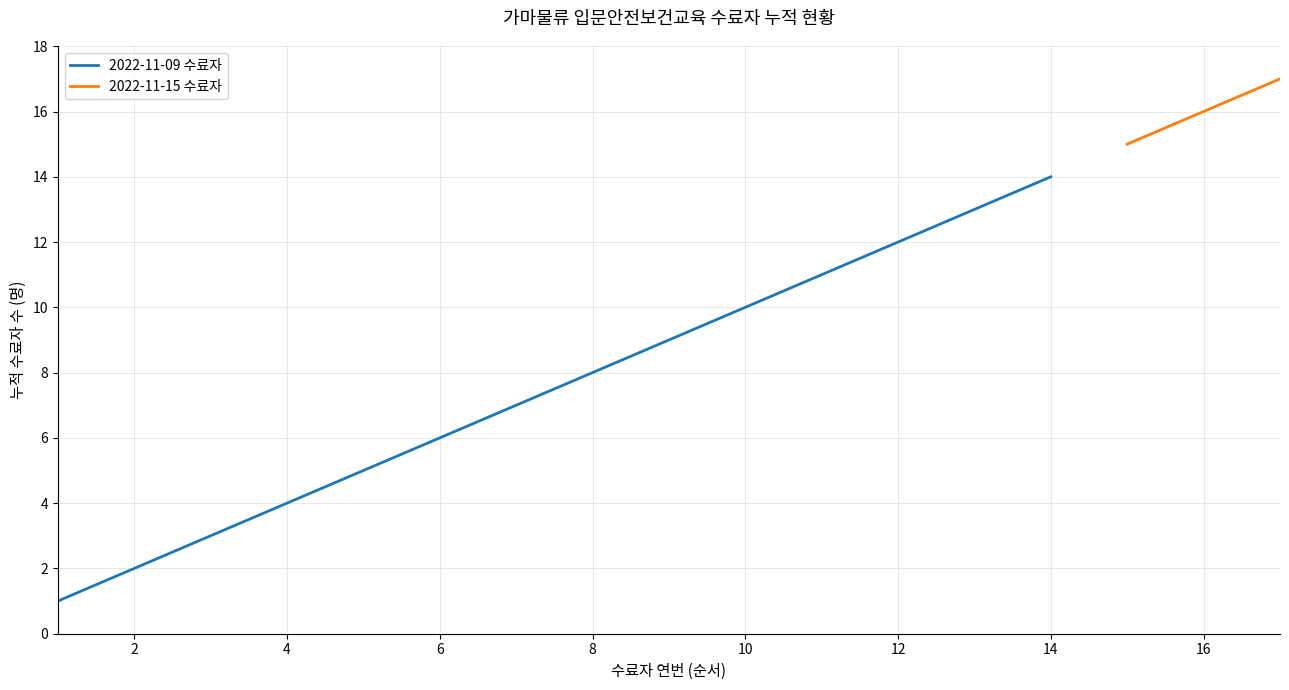

True or false: there are more than 0 points higher than both neighbors.

False